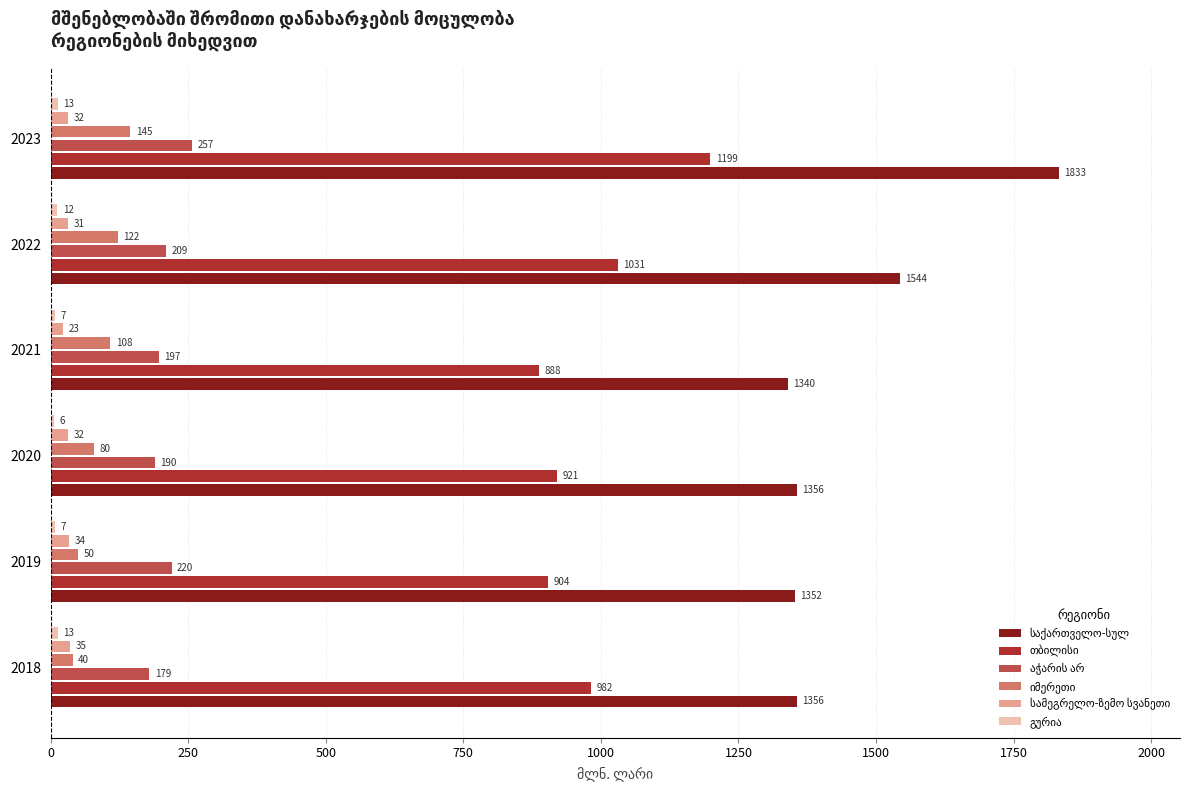

At which category is the sum across all series the highest?

2023